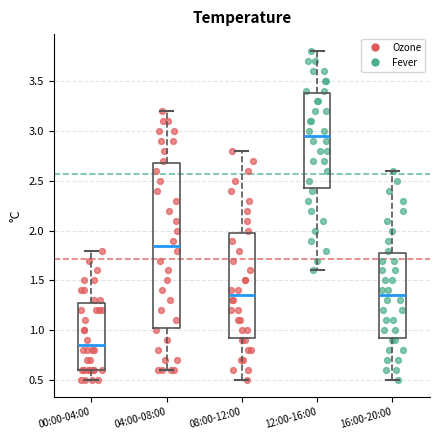

Reading left to right, transcribe this box plot: for each box, give where its median line is, the range the box spans, and where its two whiskers end, as read against the y-axis. The values are not printed on the chart, so give them approximately, as read against the axis.

00:00-04:00: median 0.85, box 0.60 to 1.30, whiskers 0.50 to 1.80
04:00-08:00: median 1.85, box 1.05 to 2.70, whiskers 0.60 to 3.20
08:00-12:00: median 1.35, box 0.95 to 2.00, whiskers 0.50 to 2.80
12:00-16:00: median 2.95, box 2.45 to 3.40, whiskers 1.60 to 3.80
16:00-20:00: median 1.35, box 0.95 to 1.80, whiskers 0.50 to 2.60